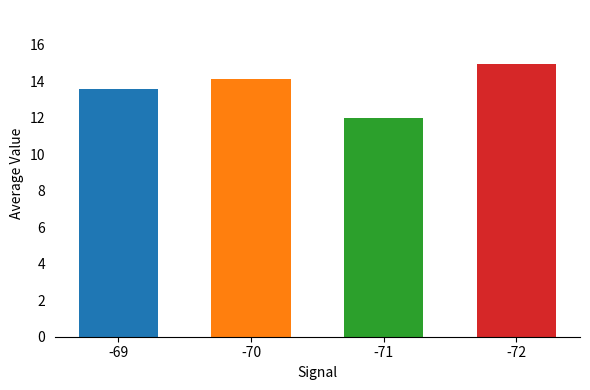

How many bars are there in total?

4